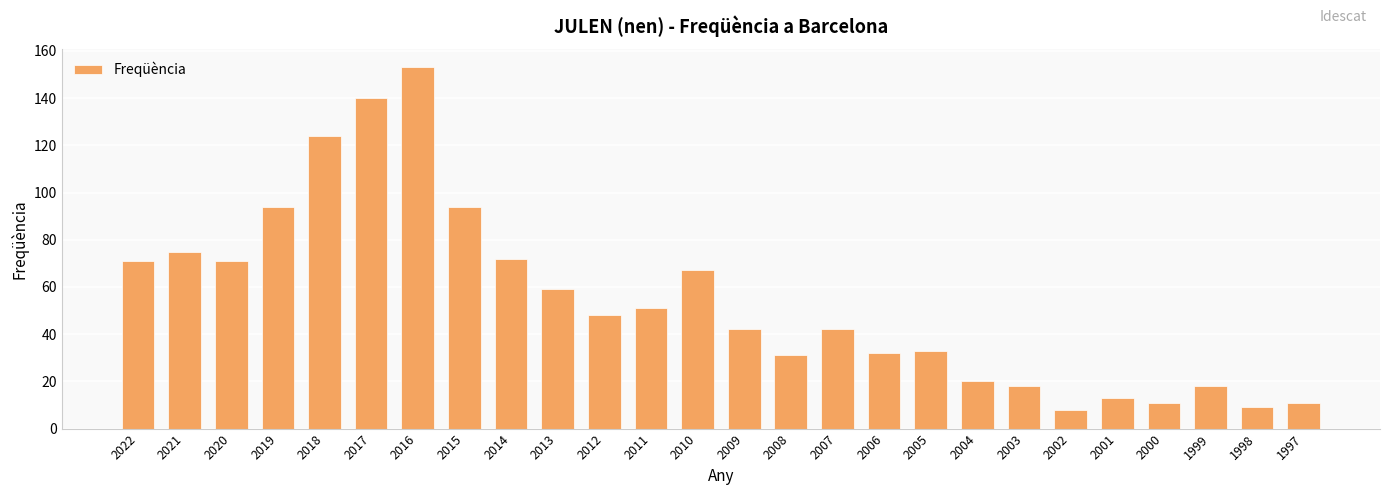

True or false: the data shows 57 at 2017.

False